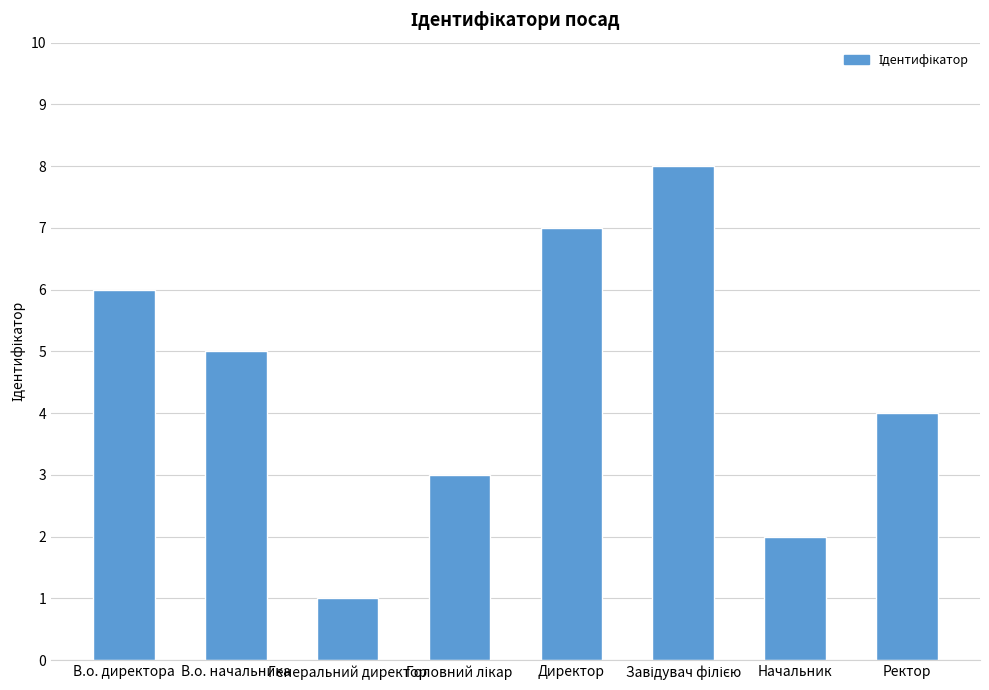

At which category does the chart reach its minimum across all series?

Генеральний директор